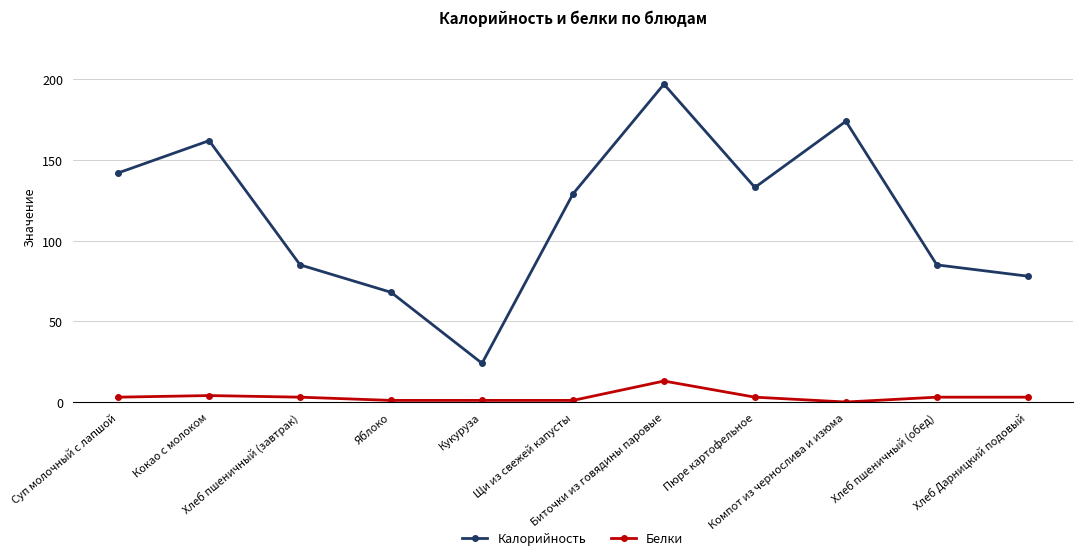

What is the value of the Калорийность point at the 3rd from the left?

85